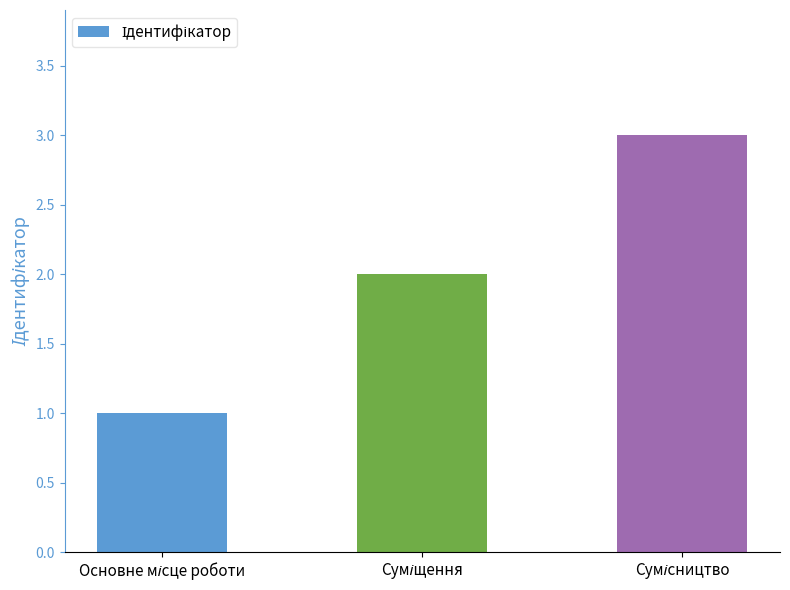

How many values are between 1 and 3?

3